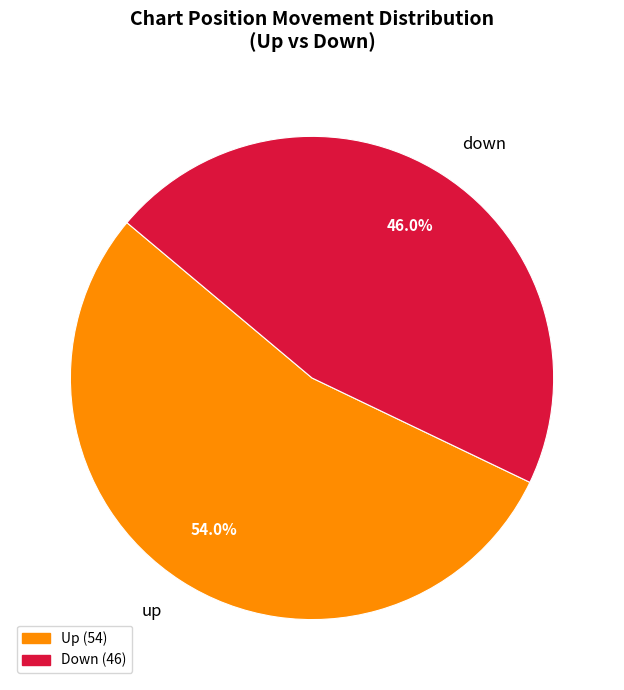

Rank the categories by value from lowest to highest.

down, up